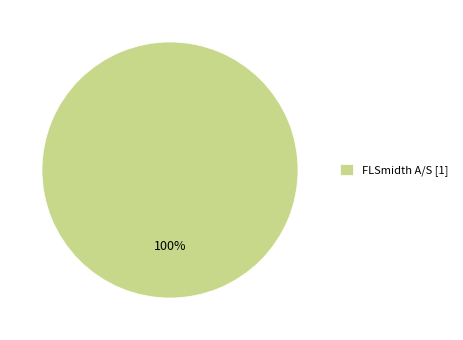

What percentage is the FLSmidth A/S [1] slice, to the nearest percent?

100%